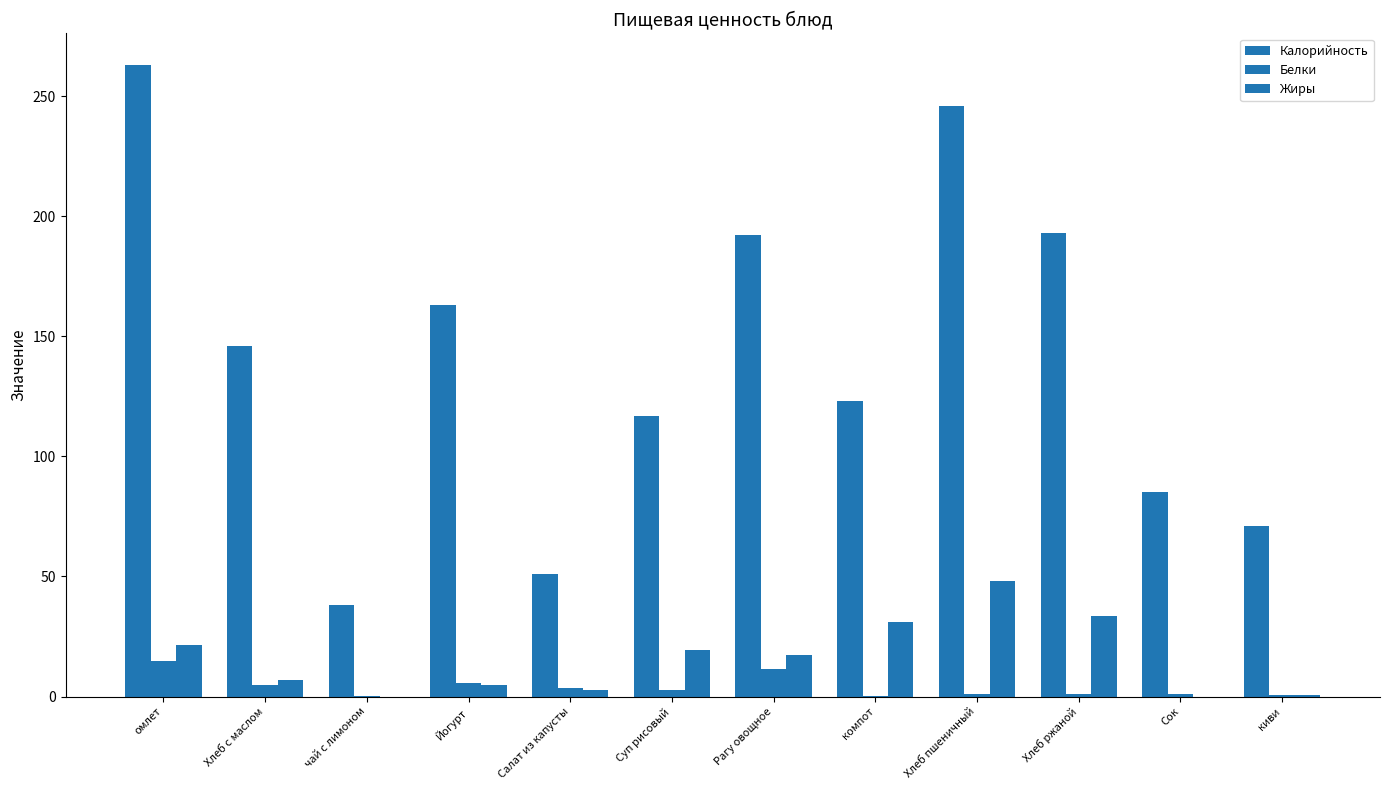

How many data points does each series have?

12